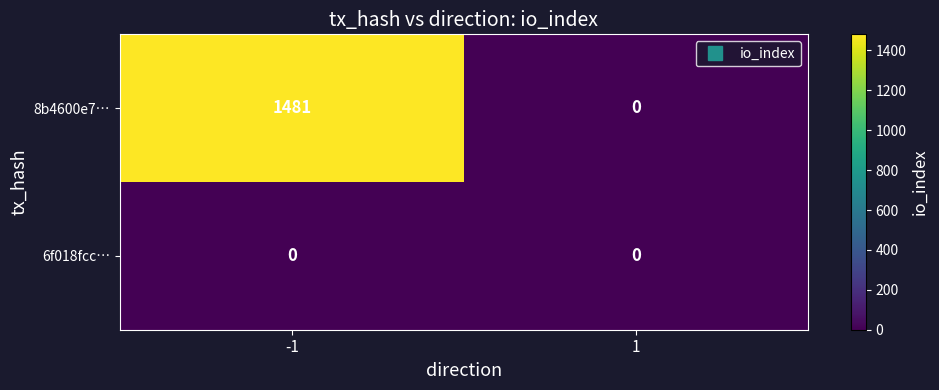

What is the maximum value for 8b4600e7…?

1481